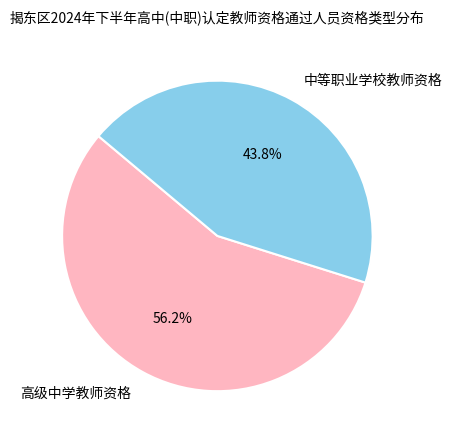

What percentage is NOT represented by 高级中学教师资格?

43.7%